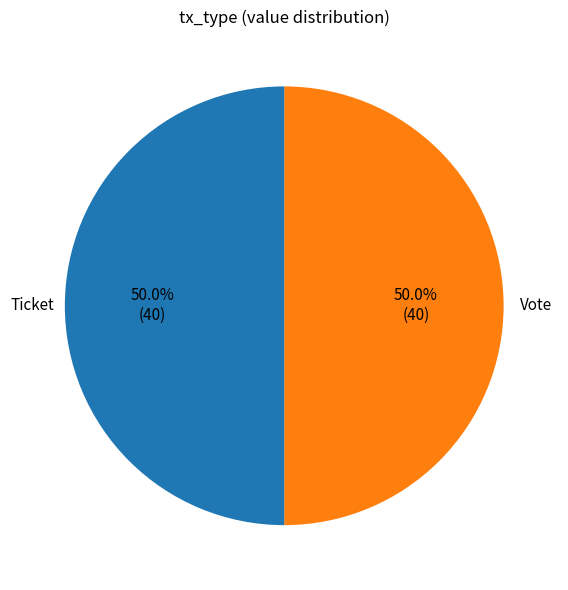

How many slices are in this pie chart?

2